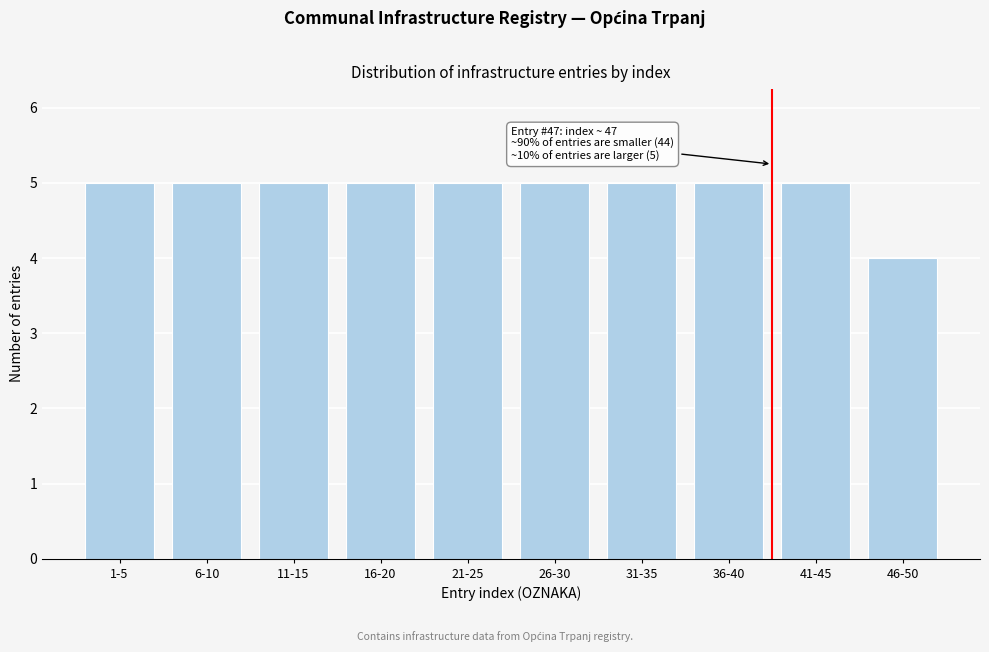

Reading left to right, transcribe all the data shown in this chart.

1-5=5	6-10=5	11-15=5	16-20=5	21-25=5	26-30=5	31-35=5	36-40=5	41-45=5	46-50=4